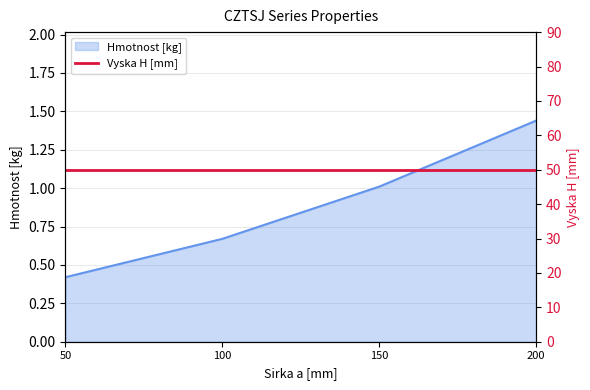

What is the value of the 1st point from the left?

0.4